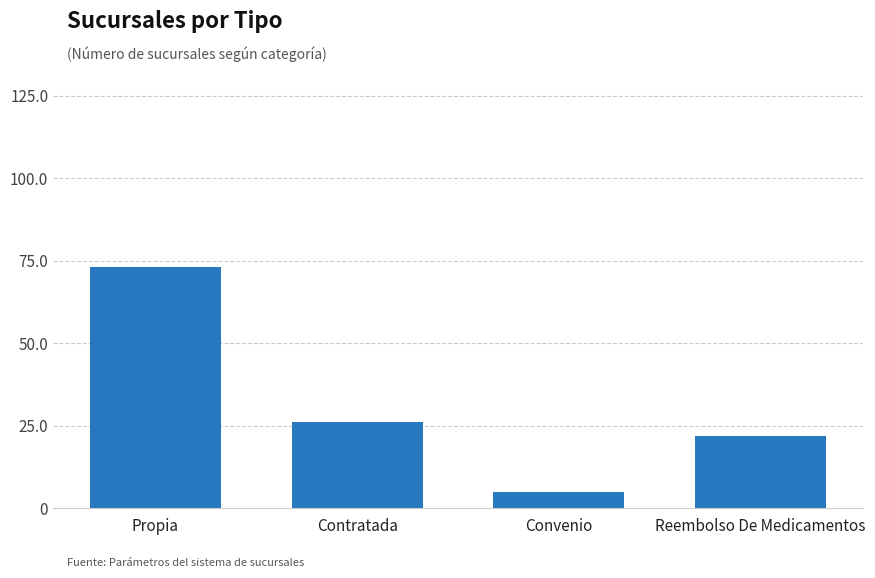

At which category does the chart reach its peak across all series?

Propia